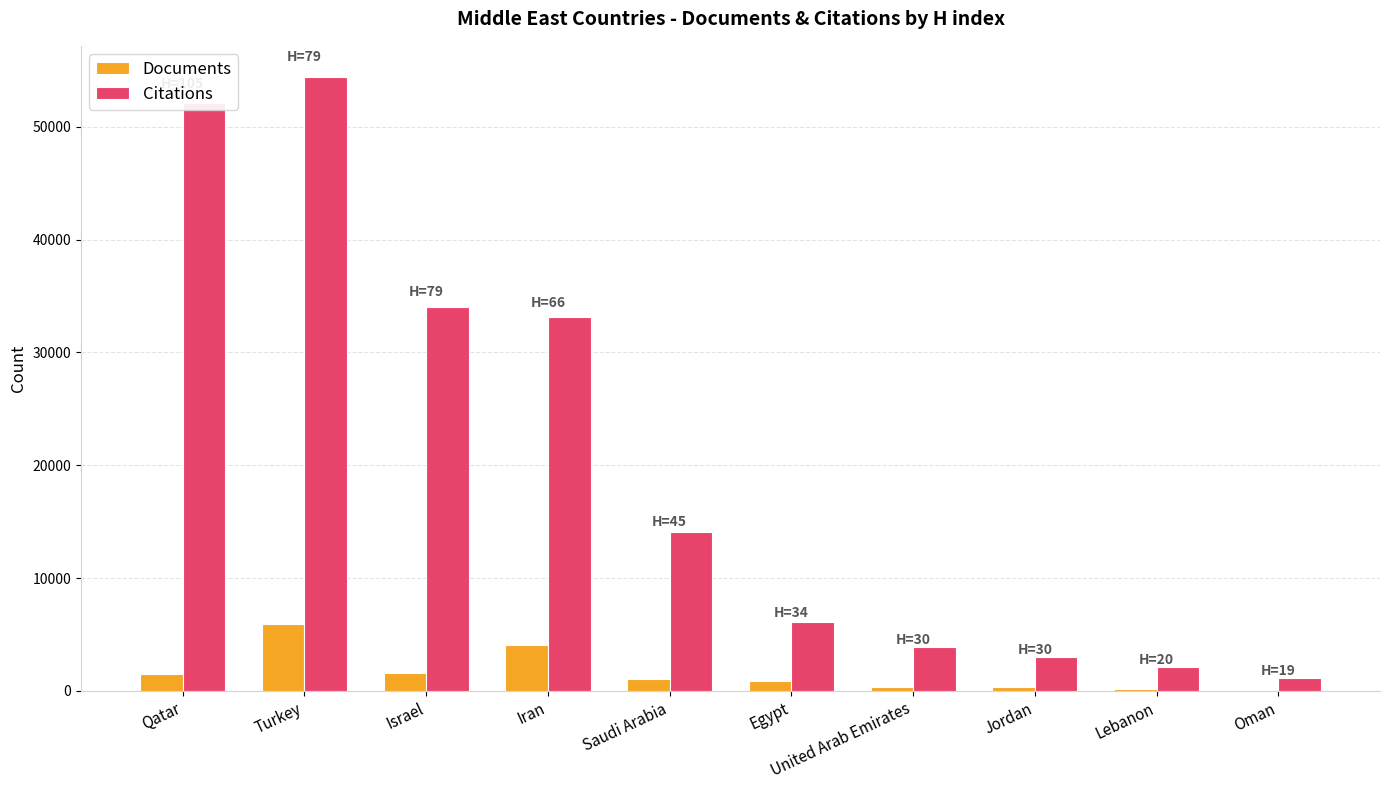

At which category does the chart reach its peak across all series?

Turkey